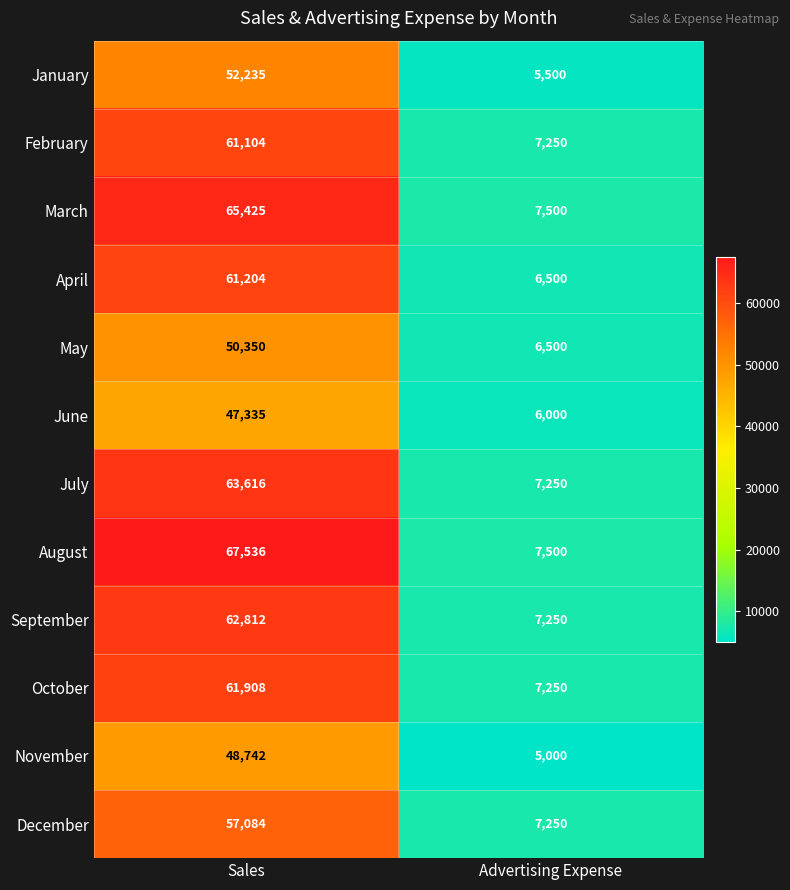

The value of December at Advertising Expense is 7250. True or false?

True